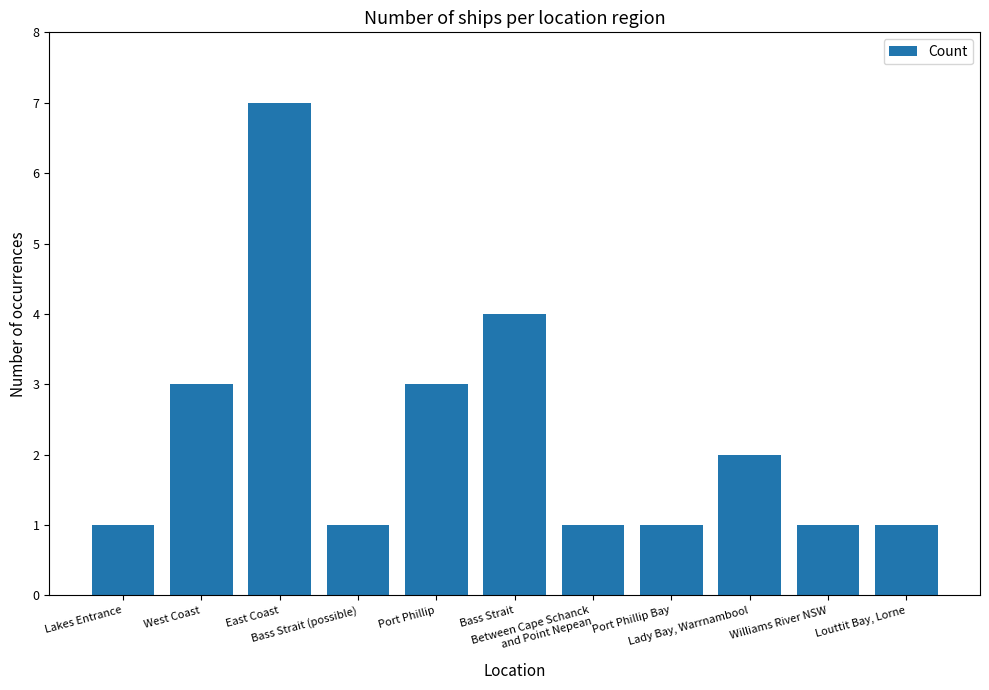

Does the chart contain any negative values?

No